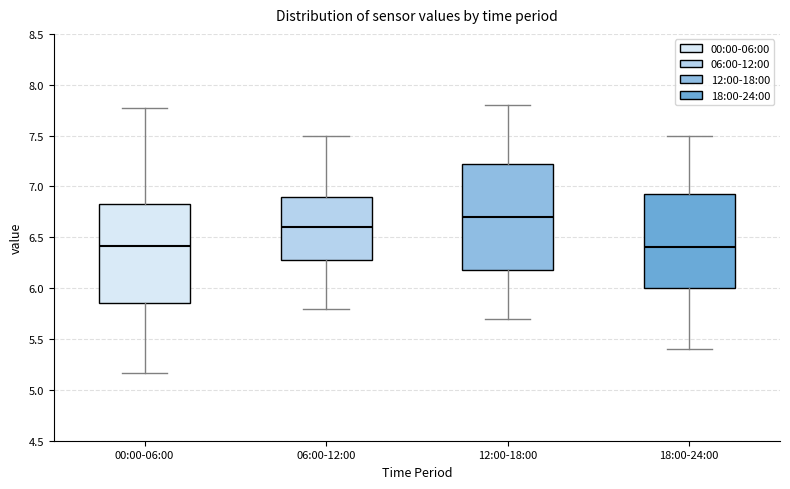

Which box's median line is the highest?

12:00-18:00